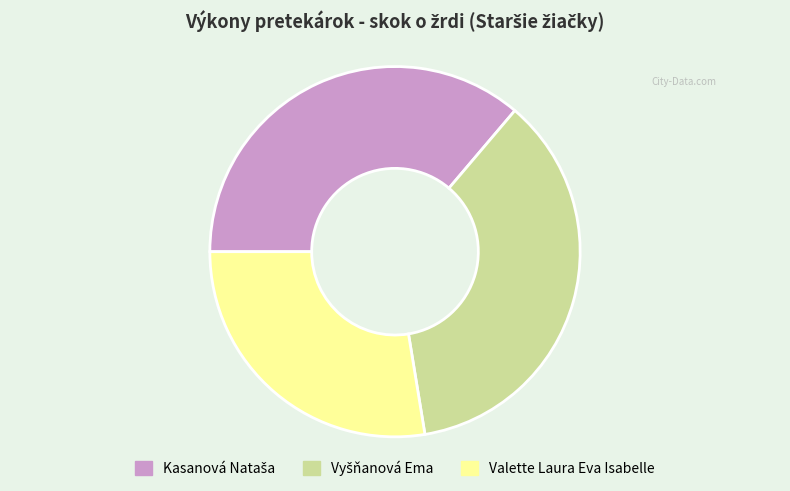

Does Valette Laura Eva Isabelle account for over 50% of the chart?

No